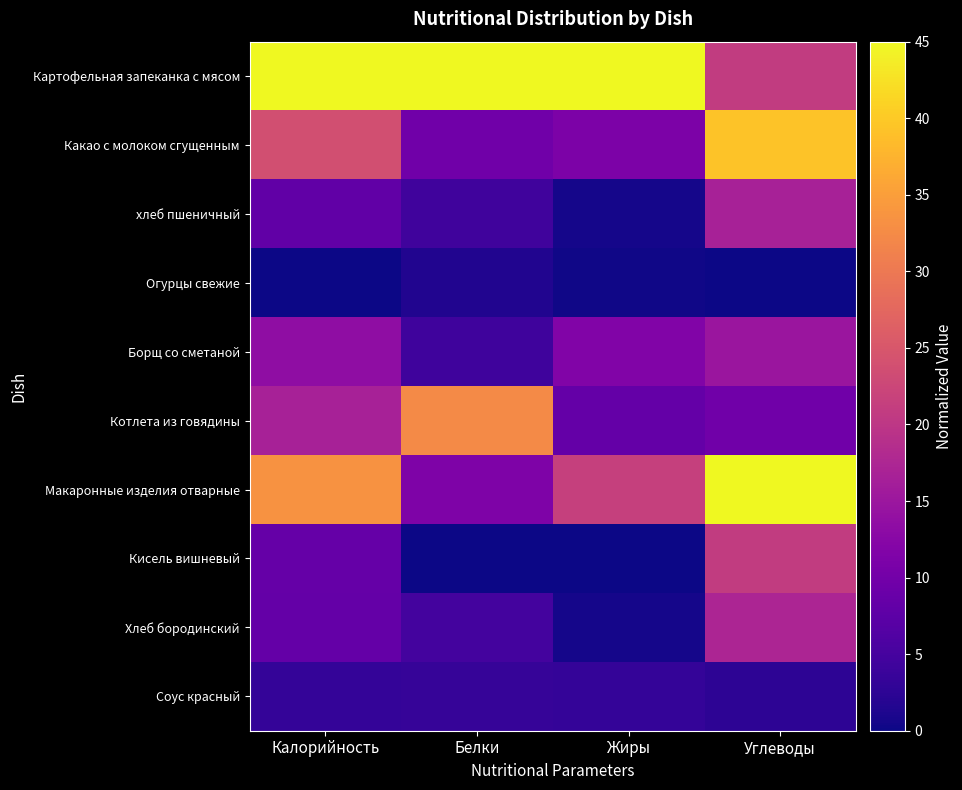

What is the spread (max minus min) of values at Калорийность?

45.0